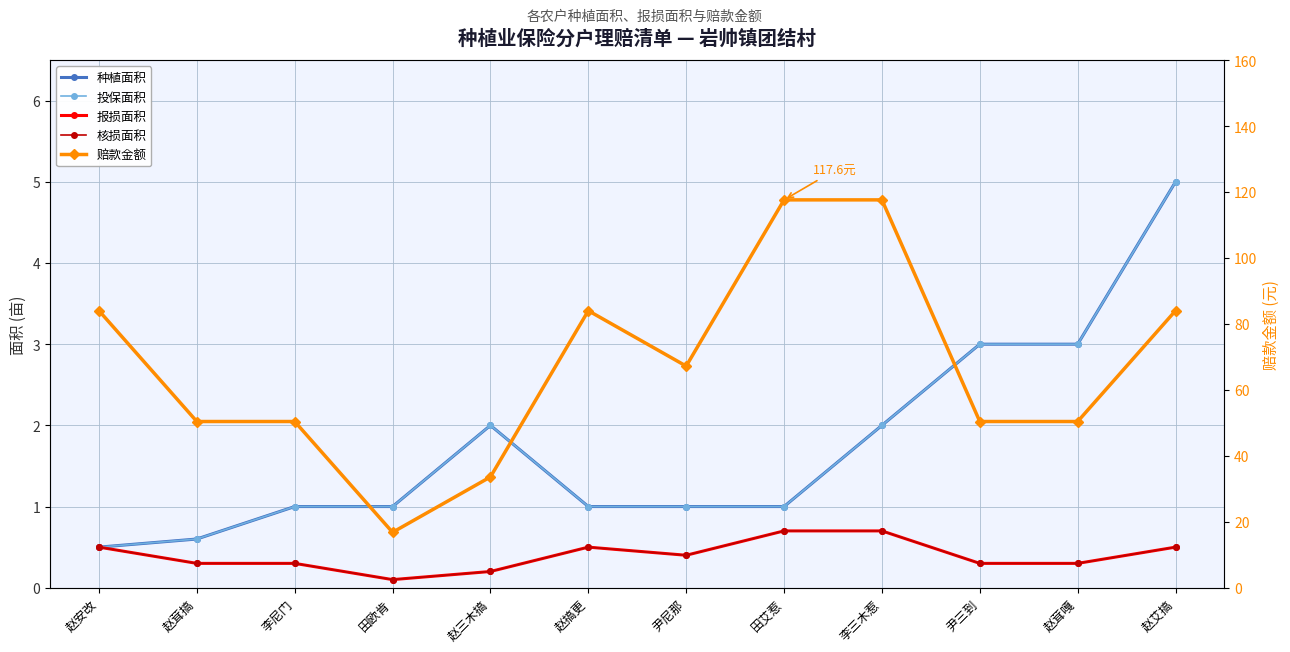

List the labels in order of 种植面积 value, largest first.

赵艾搞, 尹三到, 赵茸嘎, 赵三木搞, 李三木惹, 李尼门, 田欧肯, 赵搞更, 尹尼那, 田艾惹, 赵茸搞, 赵安改